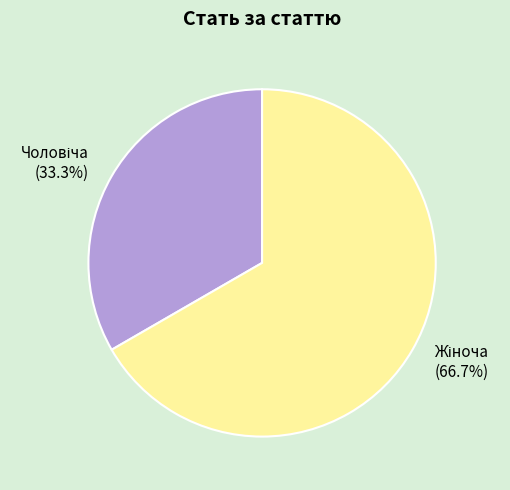

Is there any slice that represents more than half of the pie?

Yes